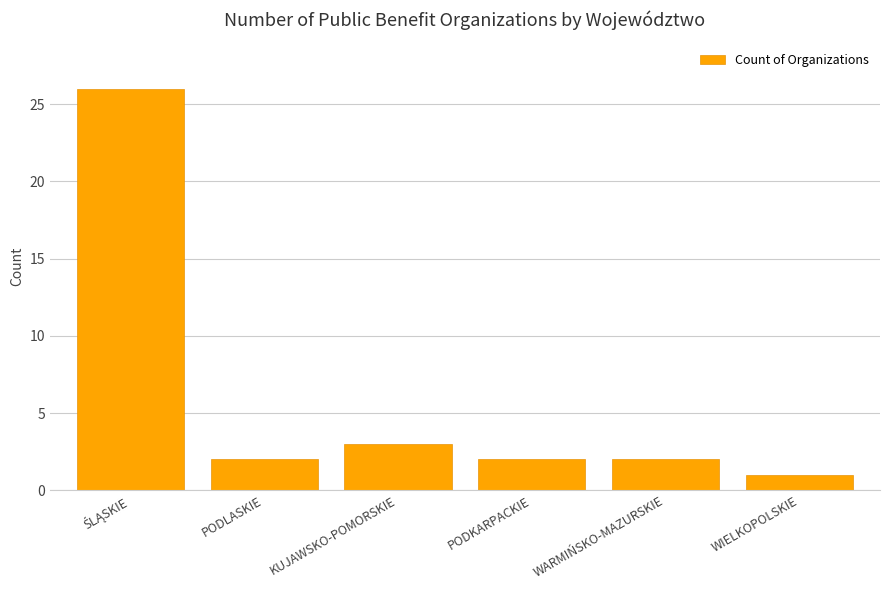

Reading right to left, what are all the values shown in this chart?

1	2	2	3	2	26